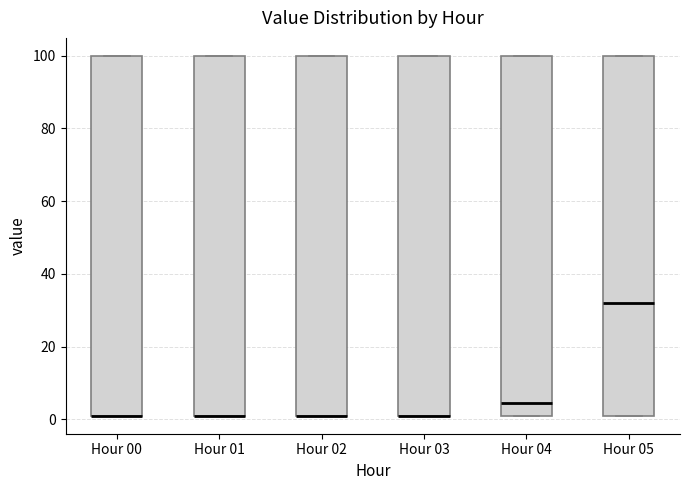

Reading left to right, read every box against the y-axis: the position of its median line, the range the box covers, and the ends of its whiskers. The values are not printed on the chart, so give them approximately, as read against the axis.

Hour 00: median 2 (drawn on the box's lower edge), box 2 to 100, whiskers 2 to 100
Hour 01: median 2 (drawn on the box's lower edge), box 2 to 100, whiskers 2 to 100
Hour 02: median 2 (drawn on the box's lower edge), box 2 to 100, whiskers 2 to 100
Hour 03: median 2 (drawn on the box's lower edge), box 2 to 100, whiskers 2 to 100
Hour 04: median 4, box 2 to 100, whiskers 2 to 100
Hour 05: median 32, box 2 to 100, whiskers 2 to 100